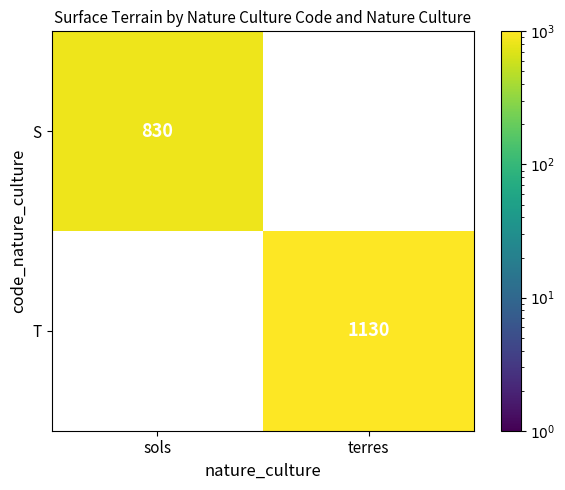

What is the sum of the T values at terres and sols?

1130